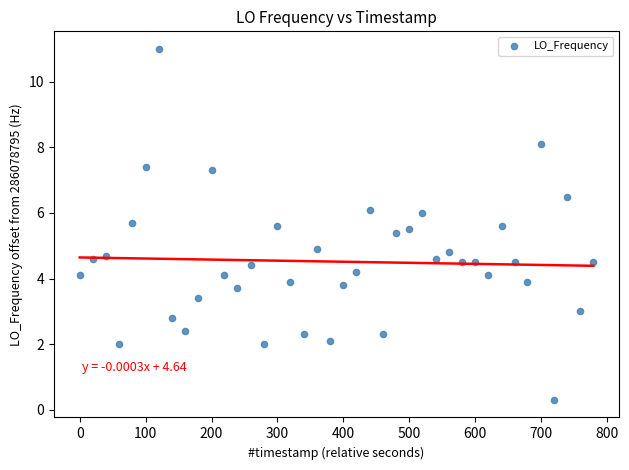

What is the range of Y values (max minus min)?

10.7